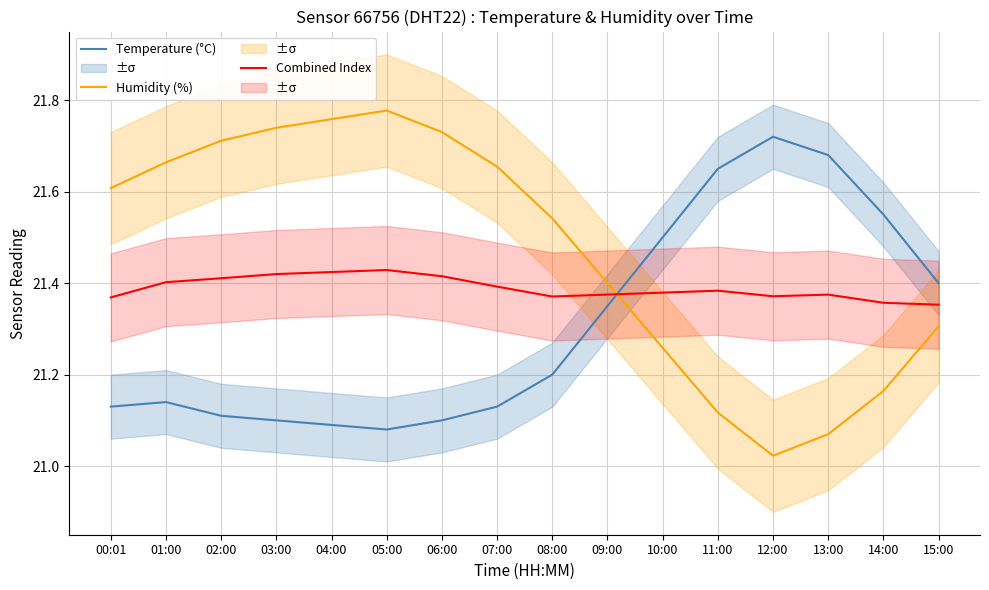

Between which two adjacent categories do Temperature (°C) and Humidity (%) first intersect?

09:00 and 10:00